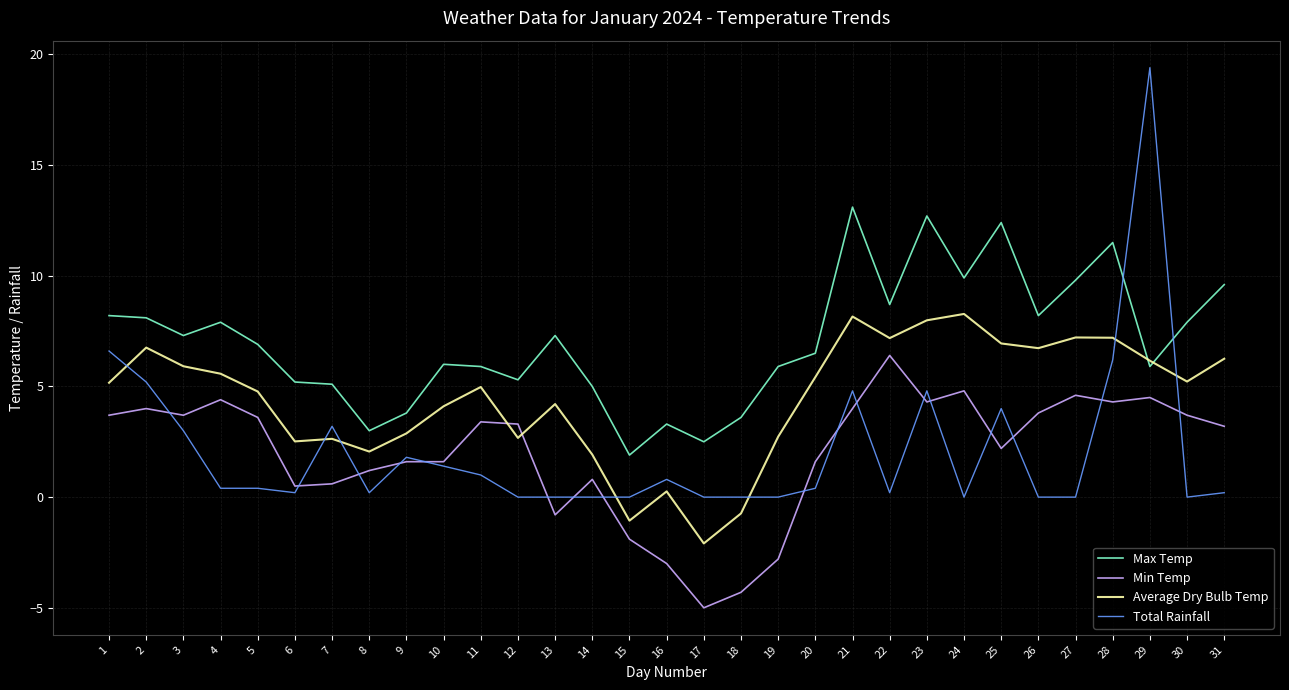

Which label corresponds to the largest value in the chart?

29